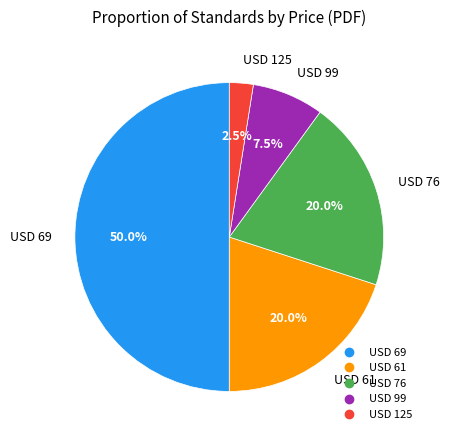

How many slices are in this pie chart?

5